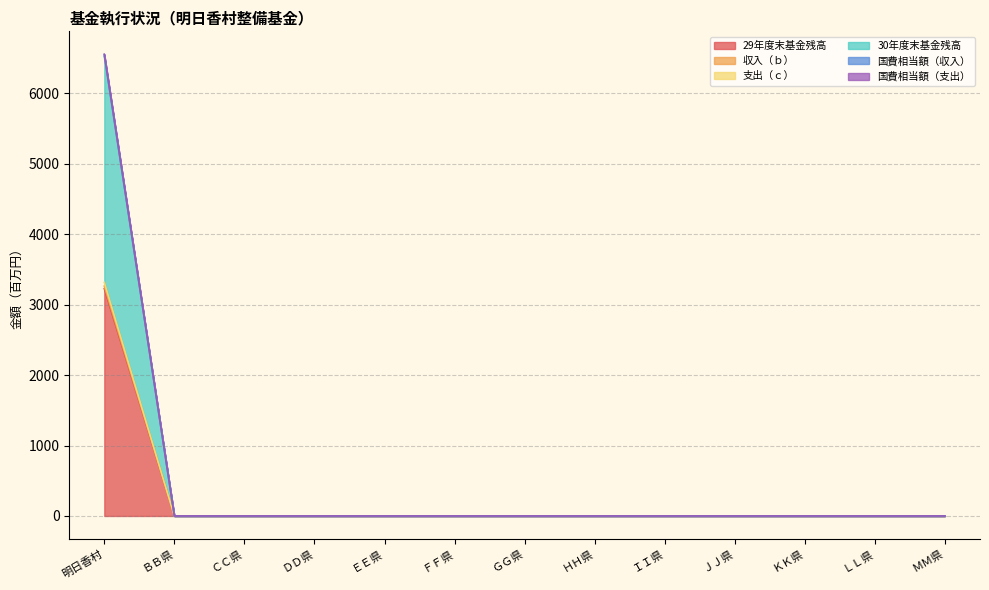

At which category is the sum across all series the highest?

明日香村